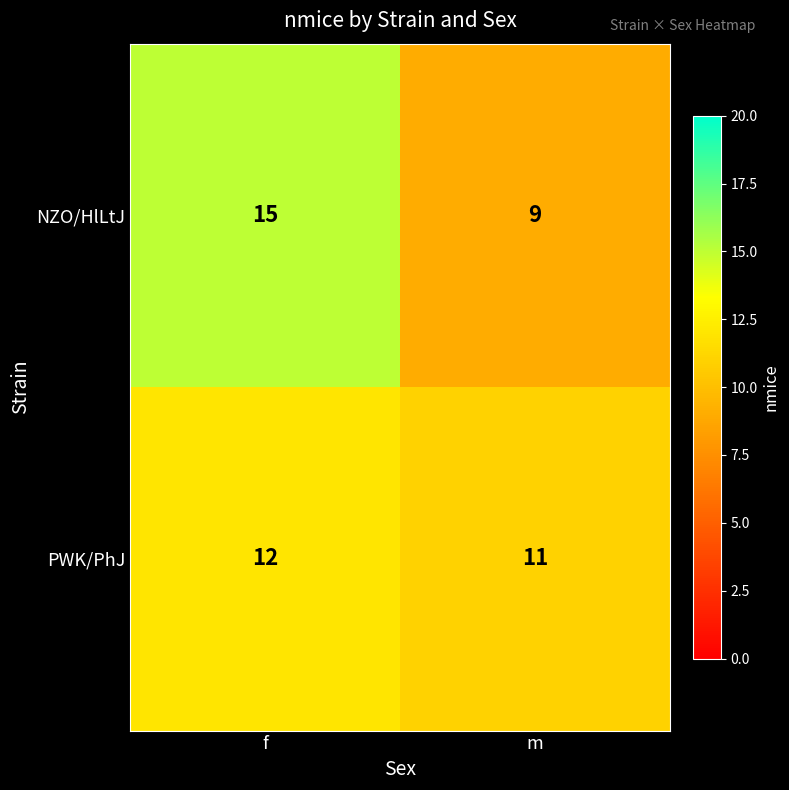

What is the sum of all NZO/HlLtJ values?

24